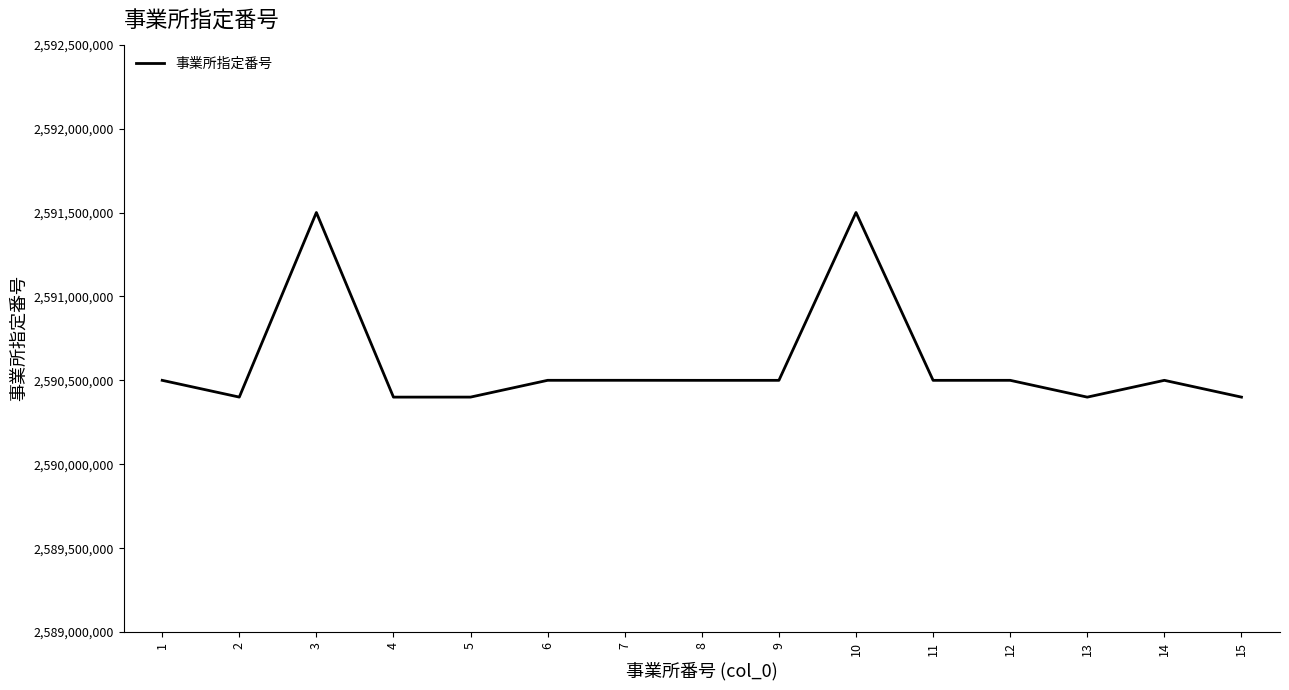

What is the smallest value displayed?

2590400020